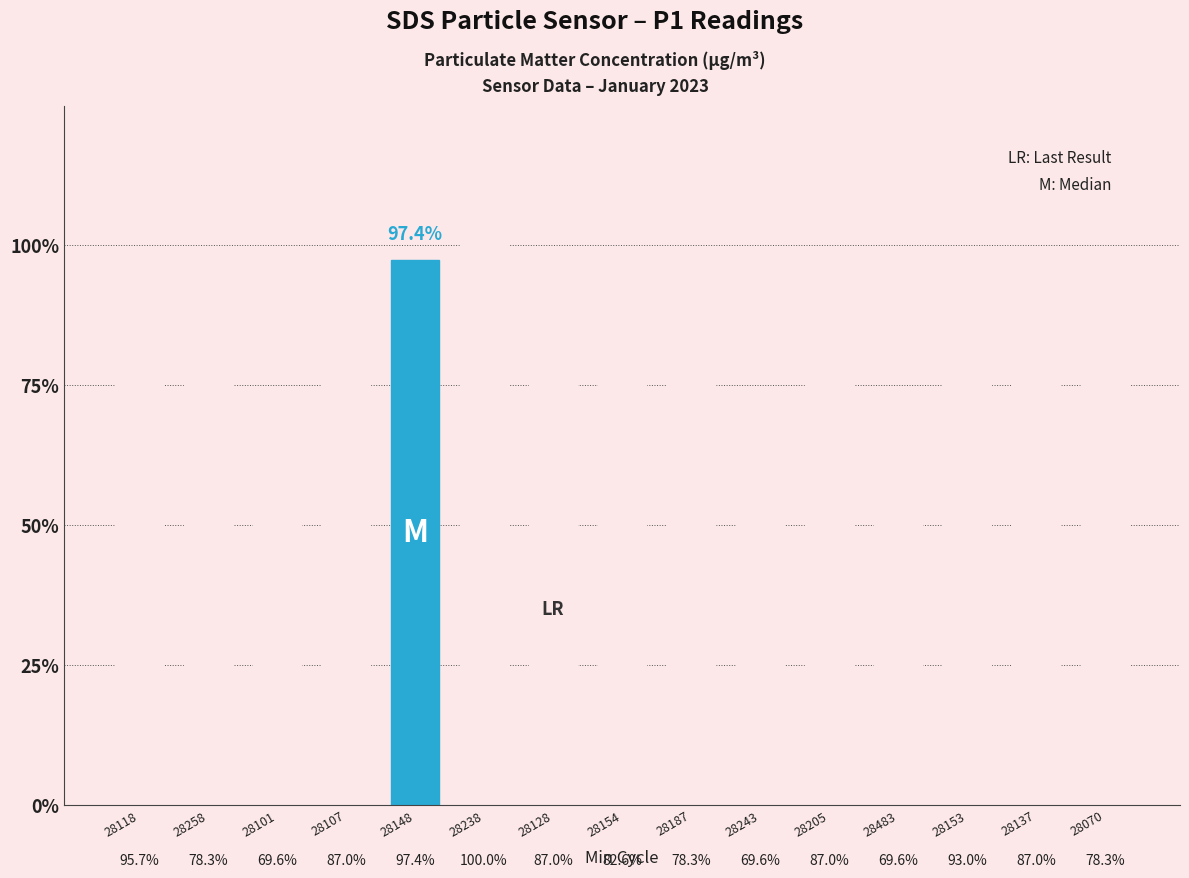

What is the maximum value shown in the chart?

1.0